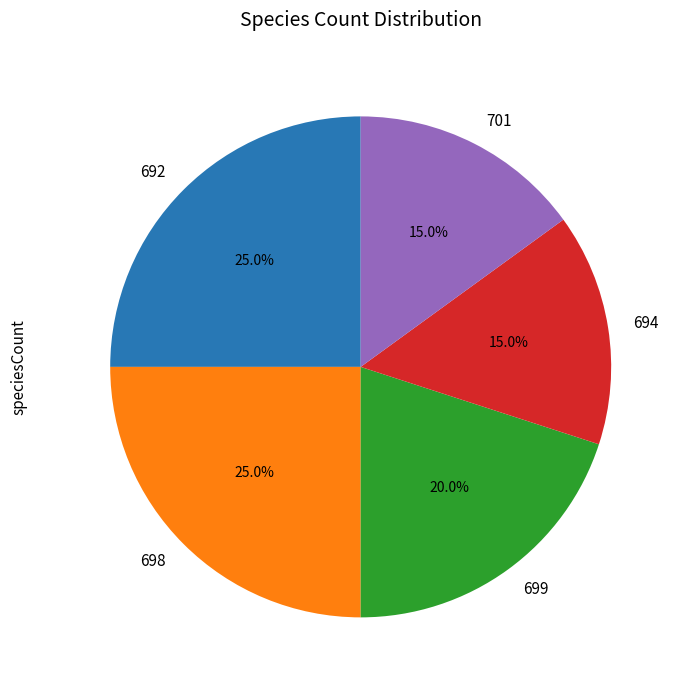

What is the total percentage of 692 and 701?

40.0%